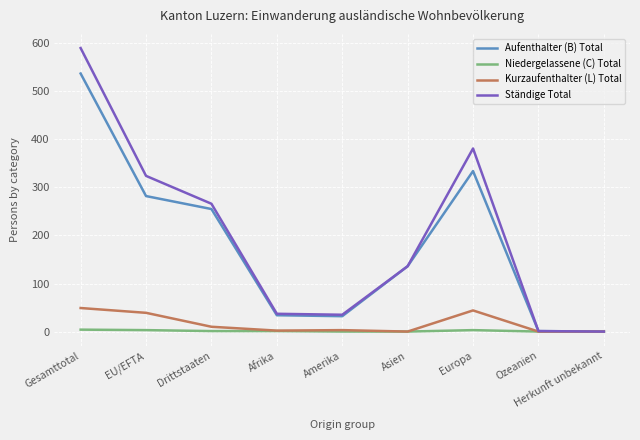

The value of Aufenthalter (B) Total at Europa is 545. True or false?

False